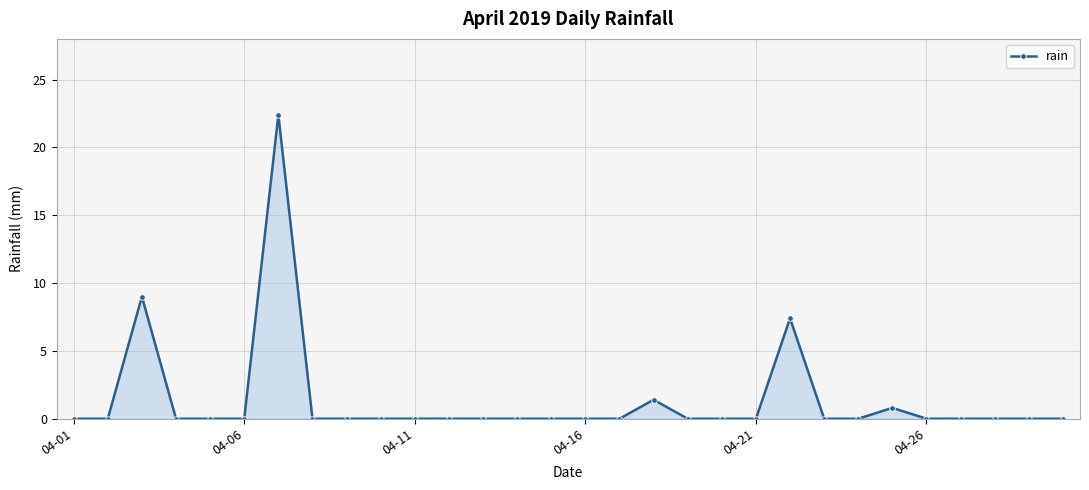

Reading left to right, transcribe all the data shown in this chart.

0.0	0.0	9.0	0.0	0.0	0.0	22.4	0.0	0.0	0.0	0.0	0.0	0.0	0.0	0.0	0.0	0.0	1.4	0.0	0.0	0.0	7.4	0.0	0.0	0.8	0.0	0.0	0.0	0.0	0.0